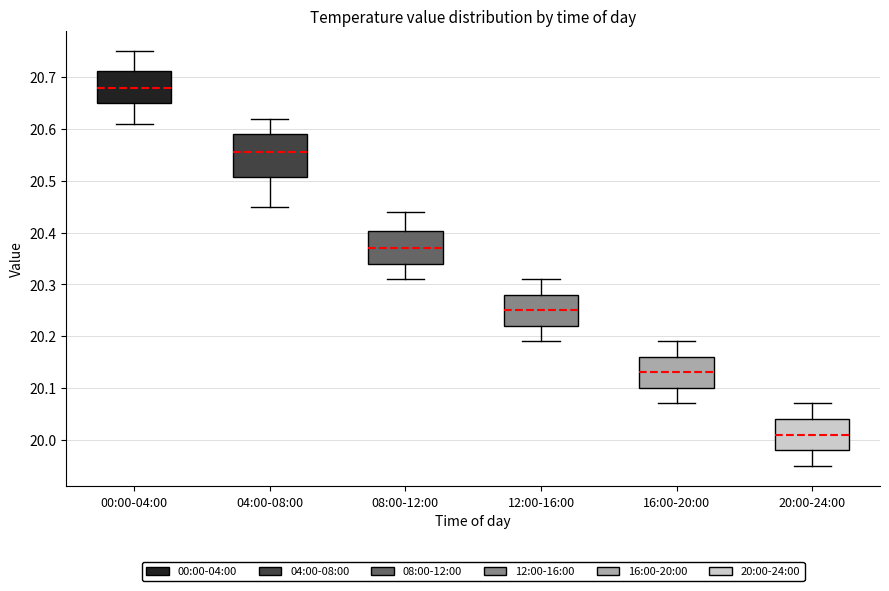

Which box is the tallest, from its lower edge to its upper edge?

04:00-08:00